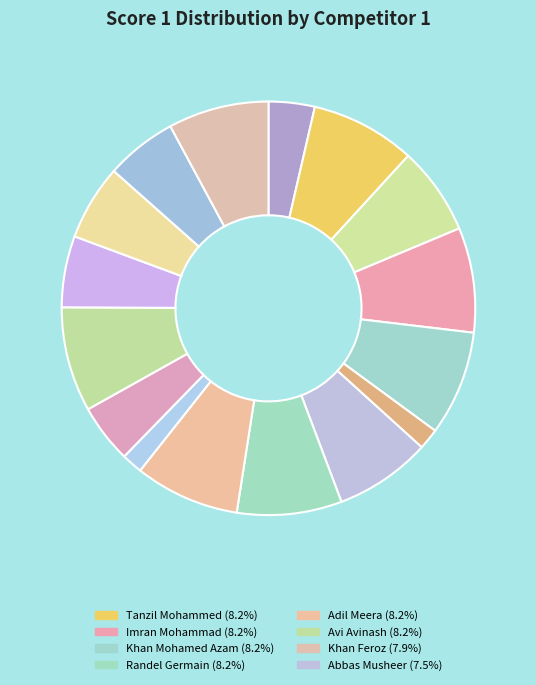

How many slices are in this pie chart?

16